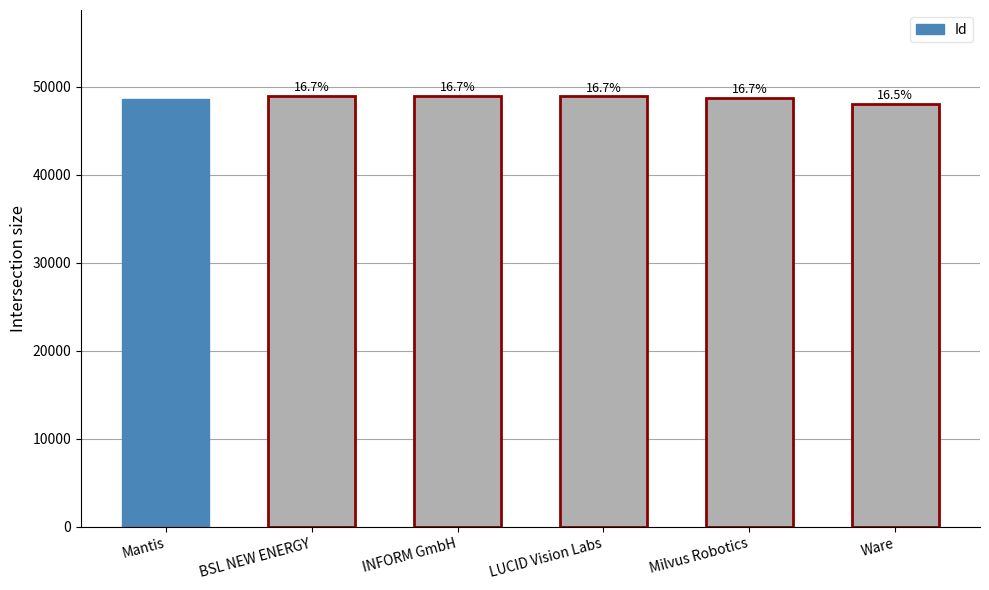

Which category has the highest value across all series?

INFORM GmbH